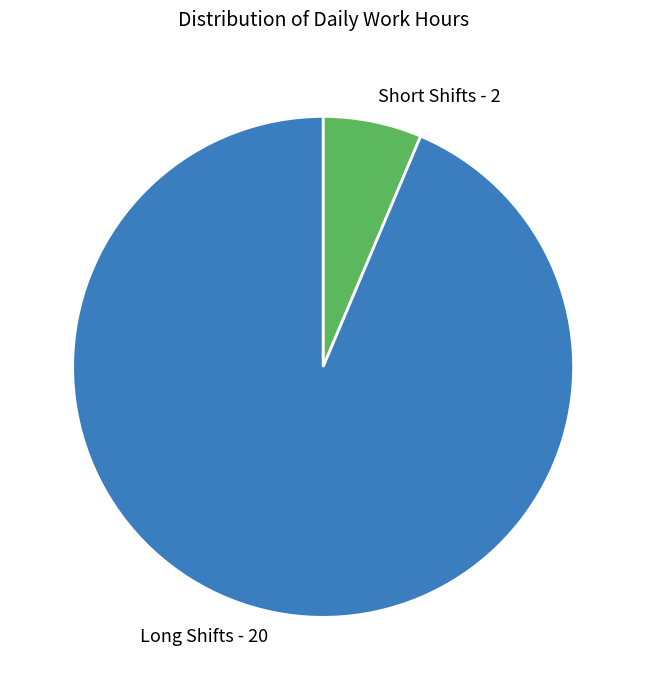

Rank the categories by value from highest to lowest.

Long Shifts - 20, Short Shifts - 2